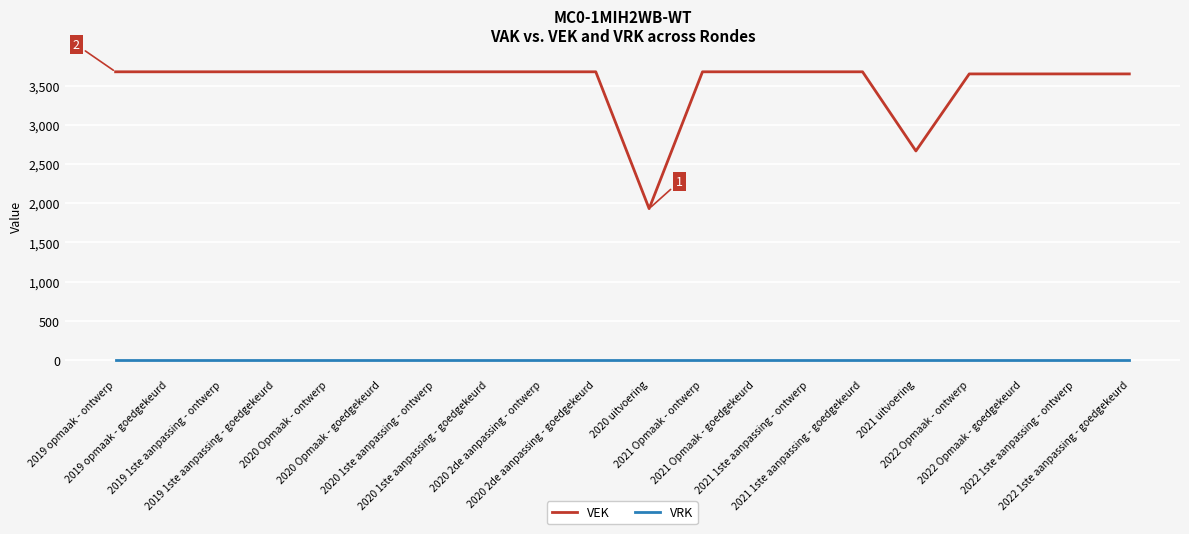

Rank the series by their average value, from lowest to highest.

VRK, VEK